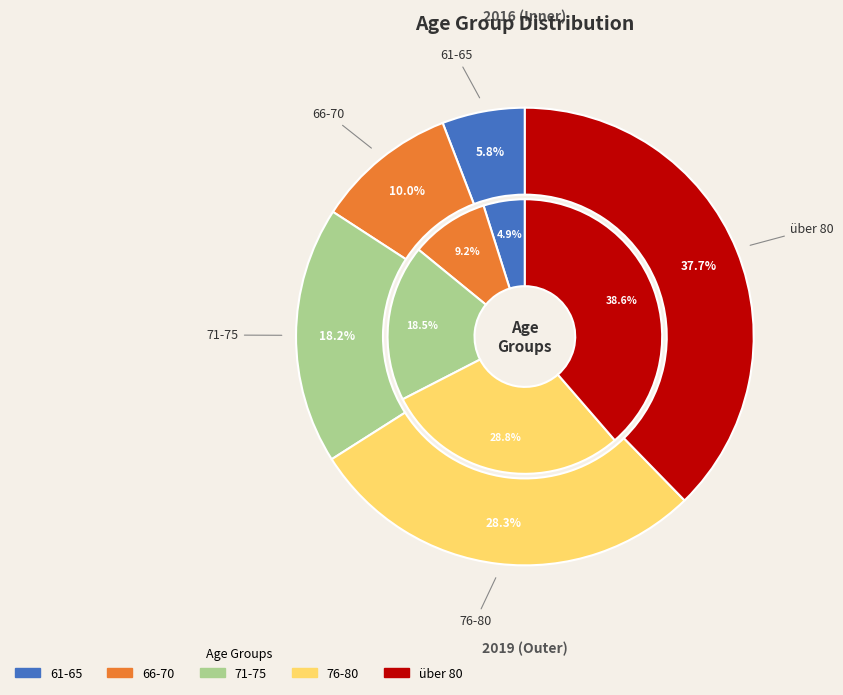

What percentage is the 66-70 slice, to the nearest percent?

10%